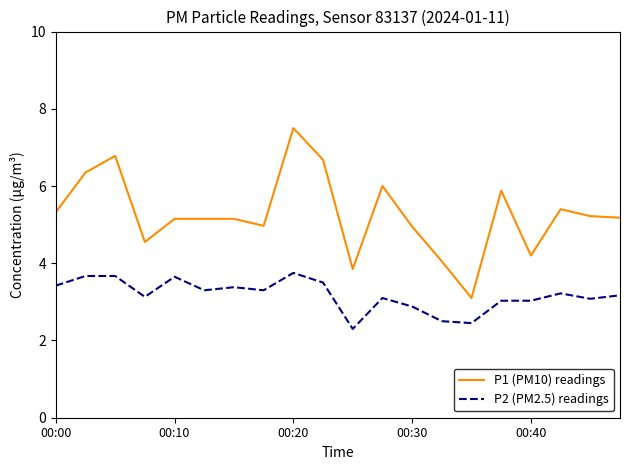

What is the minimum value for P1 (PM10) readings?

3.1